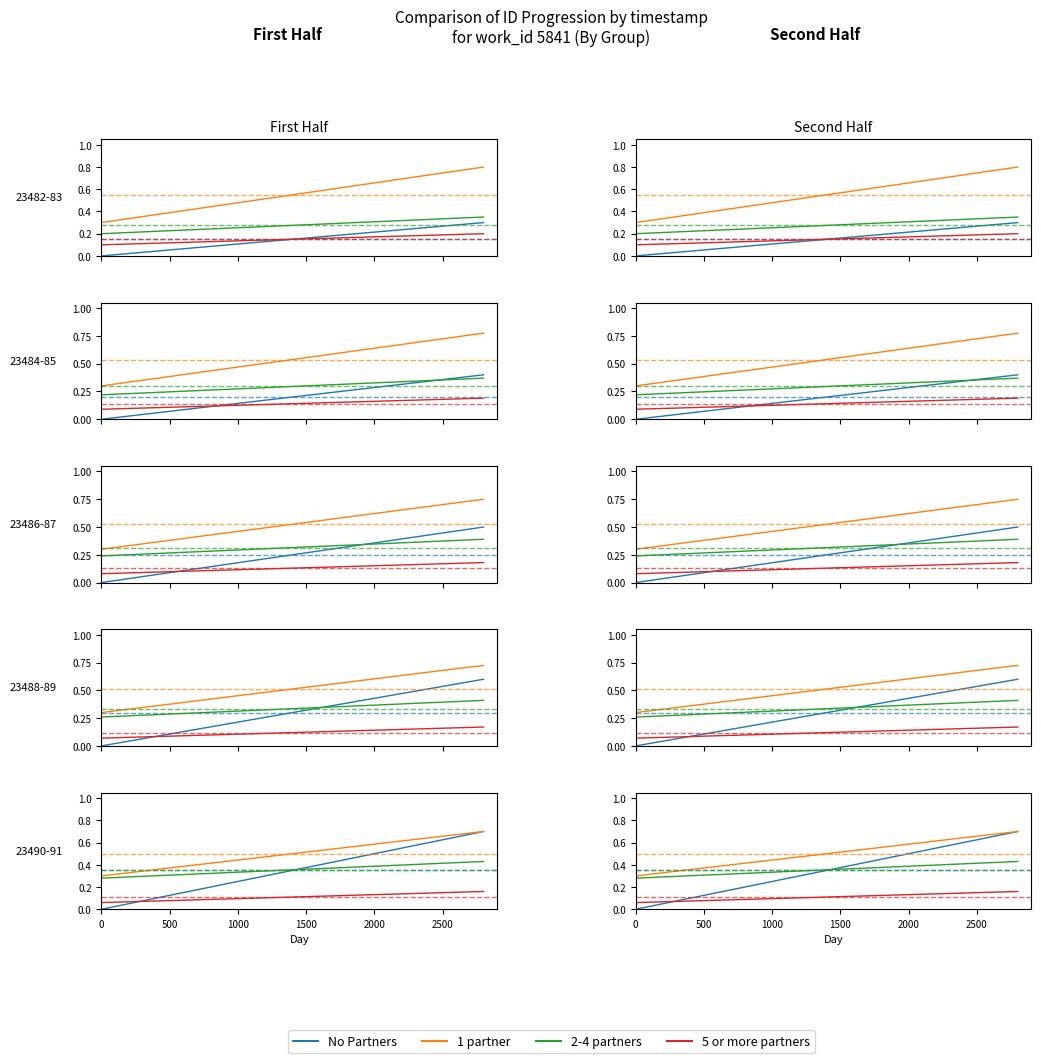

What is the difference between the maximum and minimum values in the 5 or more partners series?

0.1